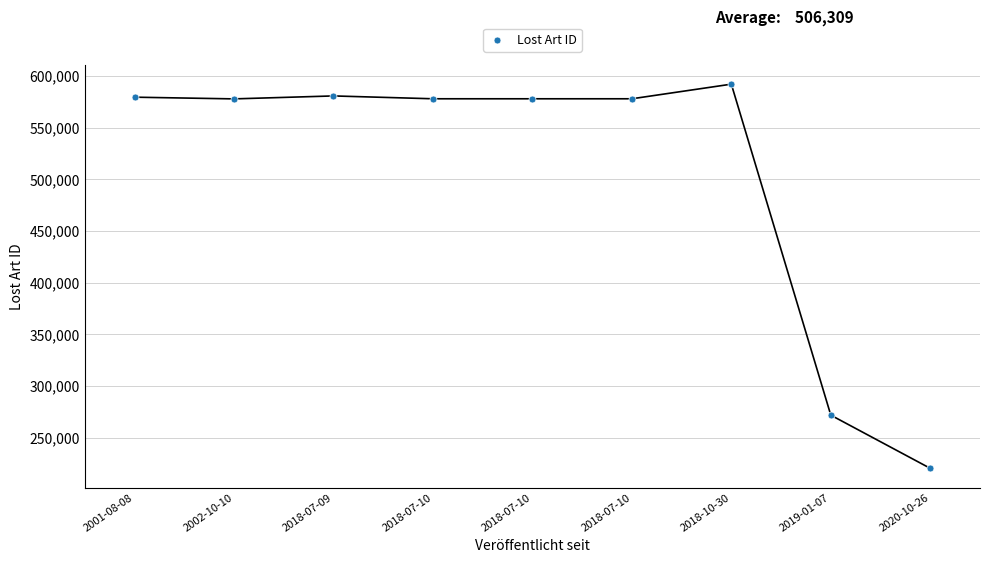

What is the sum of all values?

4556785